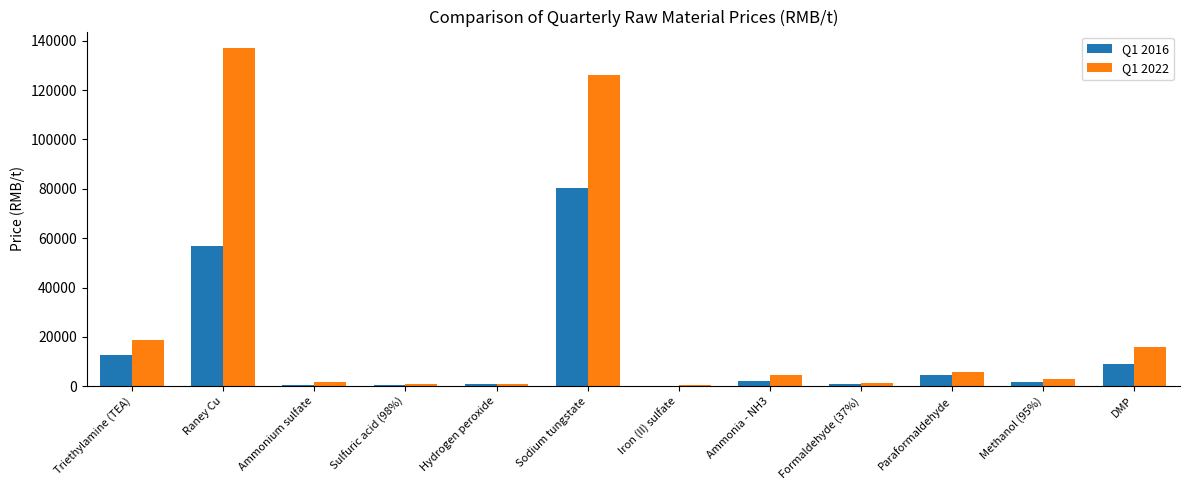

At which category is the sum across all series the highest?

Sodium tungstate